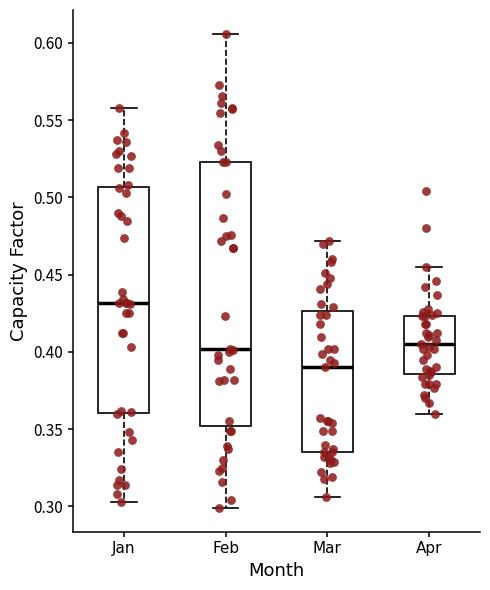

Which box's median line is the highest?

Jan